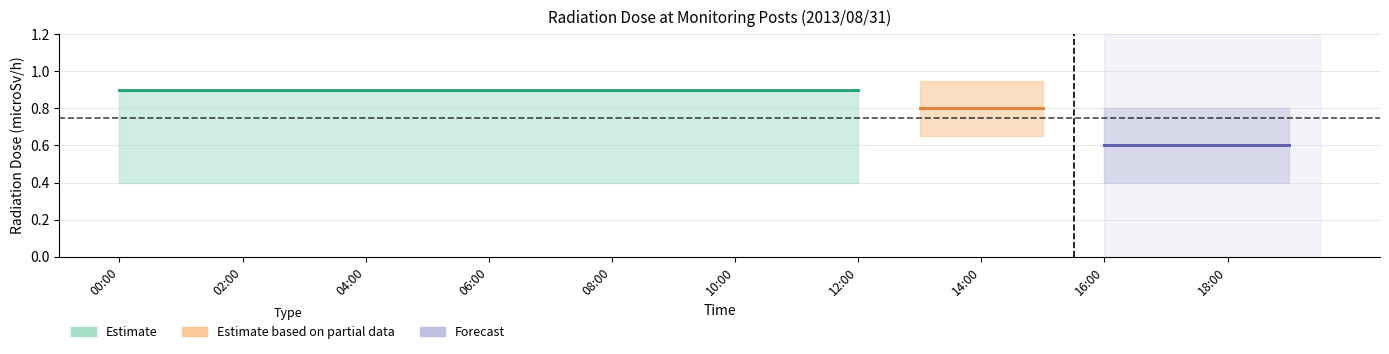

True or false: MP-6 has a value of 0.3 at 06:00.

False